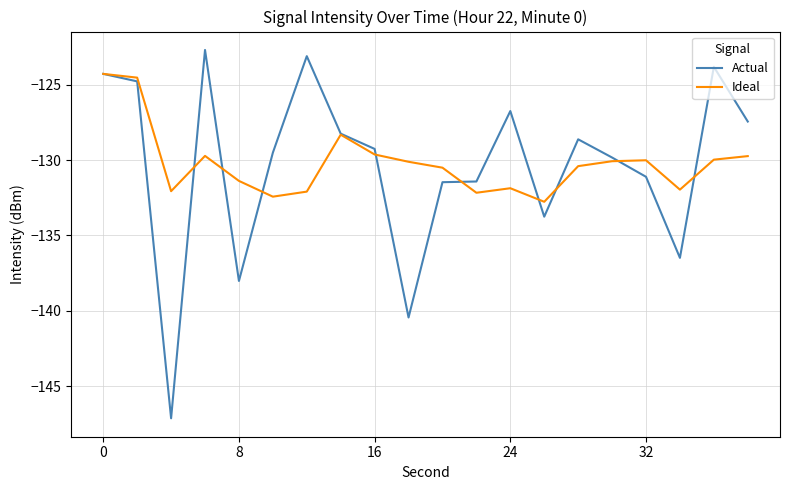

Which series has the widest spread of values?

Actual